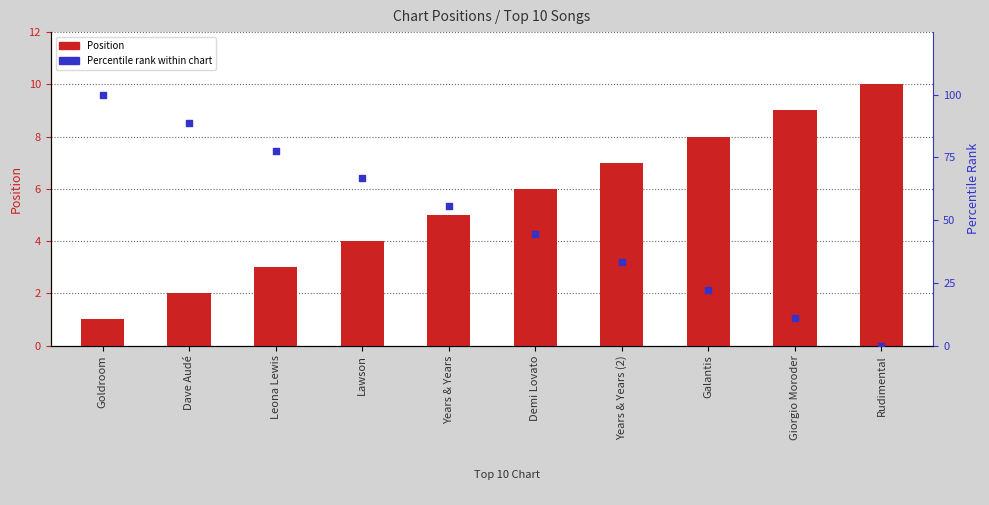

Which series reaches the maximum Y coordinate?

Percentile rank